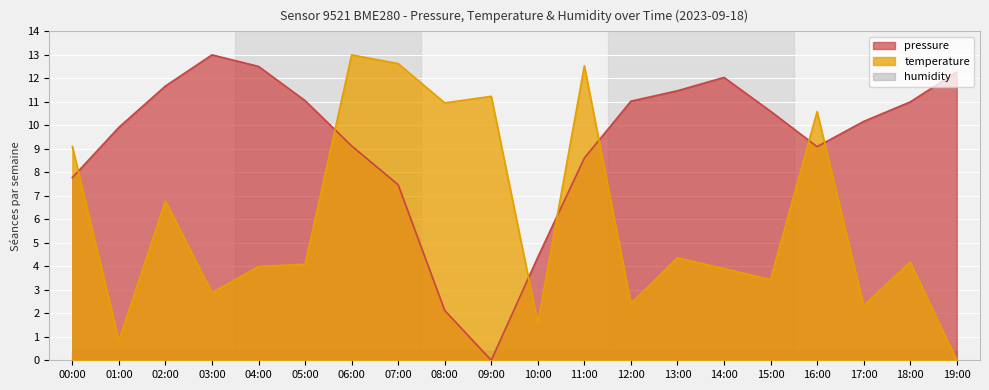

Which series has the widest spread of values?

pressure